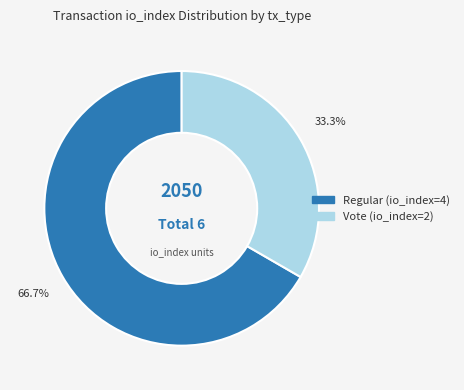

Between Vote (io_index=2) and Regular (io_index=4), which is larger?

Regular (io_index=4)